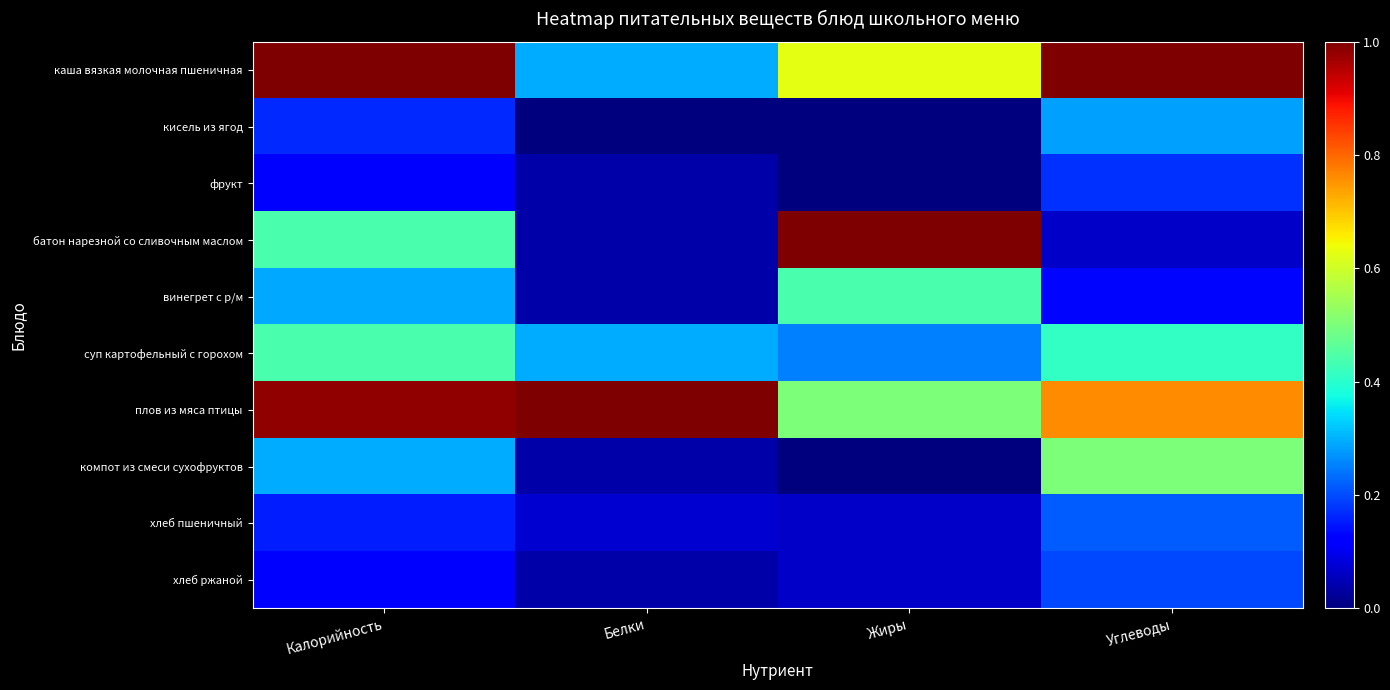

What is the difference between the highest and lowest values at Белки?

1.0